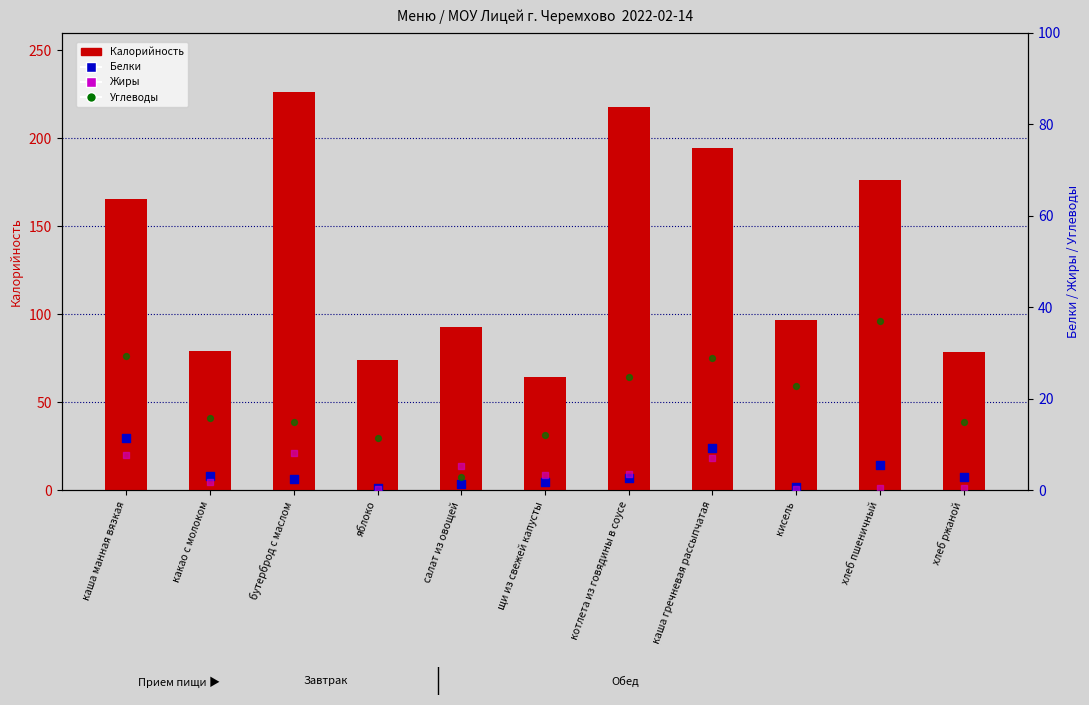

At which category is the sum across all series the highest?

бутерброд с маслом